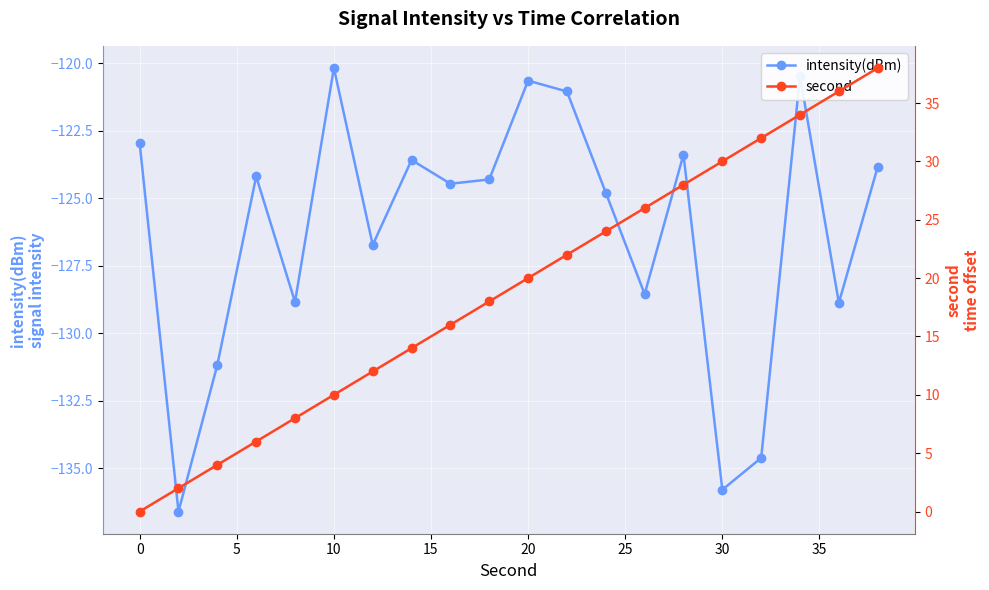

What is the minimum value for intensity(dBm)?

-136.6